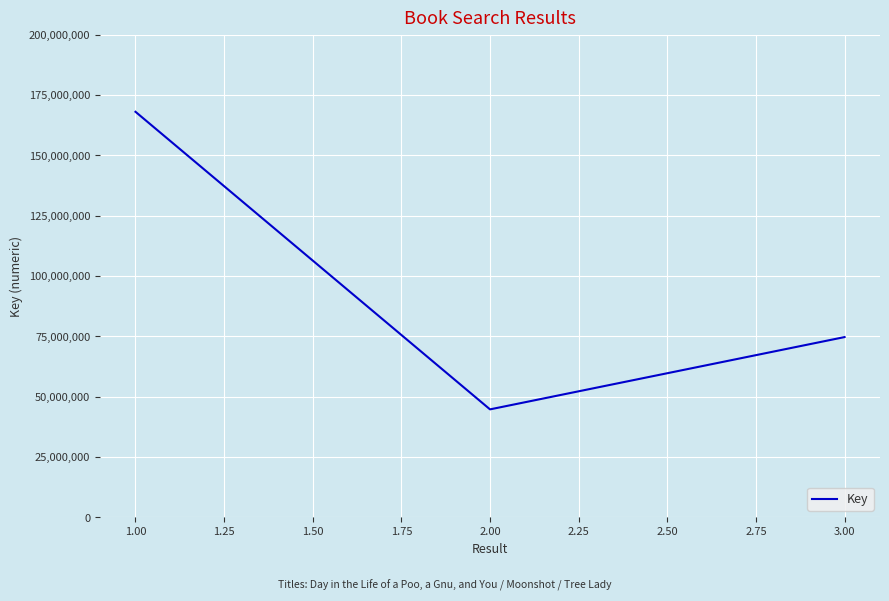

True or false: the data shows 11160217 at 1.00.

False